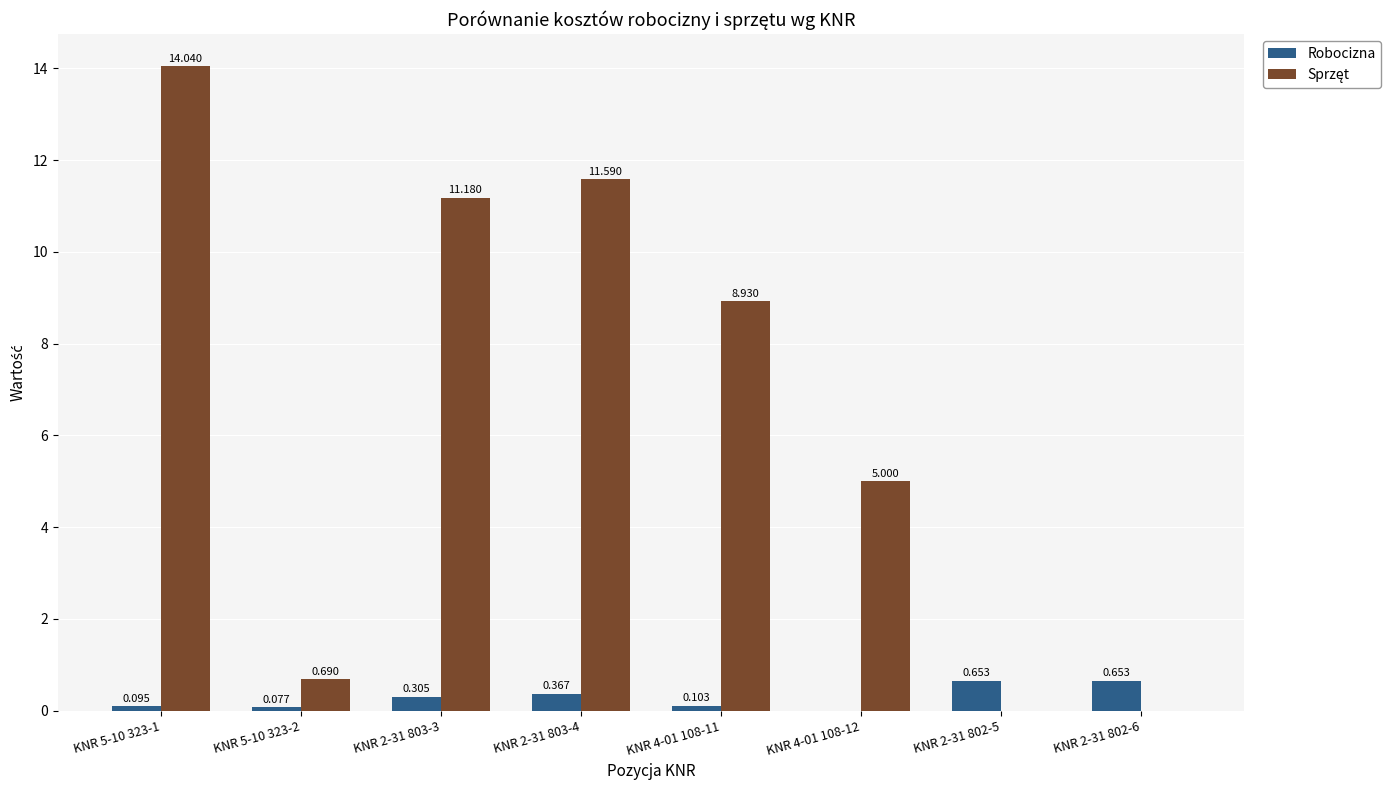

What is the label of the 5th bar from the left?

KNR 4-01 108-11